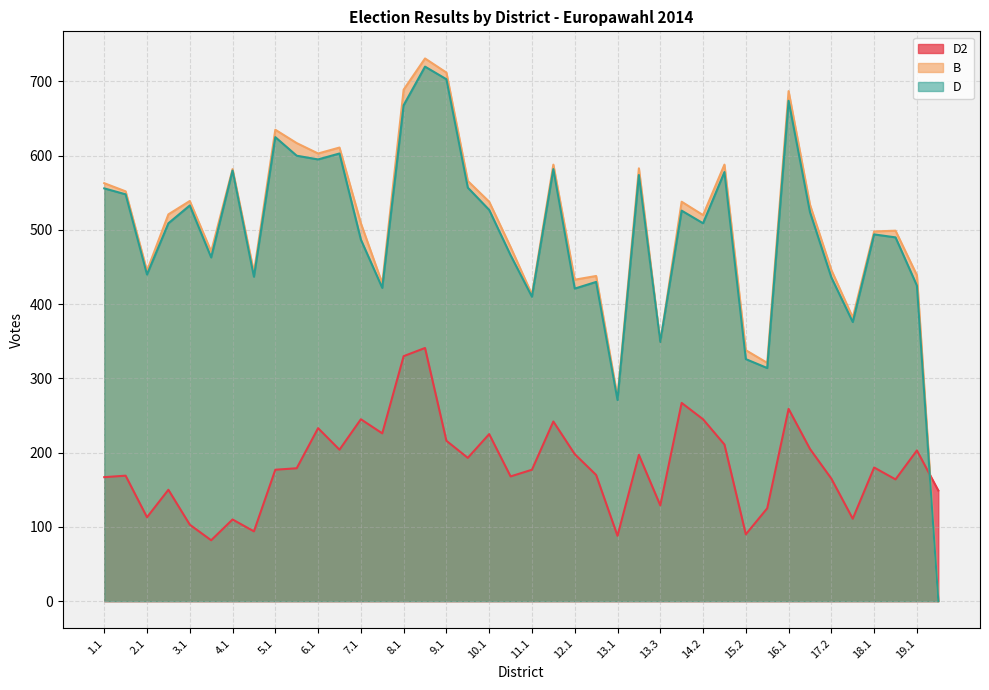

Reading left to right, what are all the values shown in this chart?

D2: 167	169	113	150	103	82	110	94	177	179	233	204	245	226	330	341	216	193	225	168	177	242	198	170	88	197	129	267	245	211	90	125	259	205	165	111	180	164	203	149
B: 563	552	445	521	539	471	582	443	635	617	603	611	509	428	689	731	712	566	538	477	413	588	433	438	275	583	349	538	520	588	338	321	687	534	446	382	498	499	439	0
D: 556	548	440	509	533	463	580	437	625	600	595	603	487	422	668	720	703	557	527	466	410	582	421	430	271	574	349	526	509	578	326	314	674	524	436	376	494	490	425	0